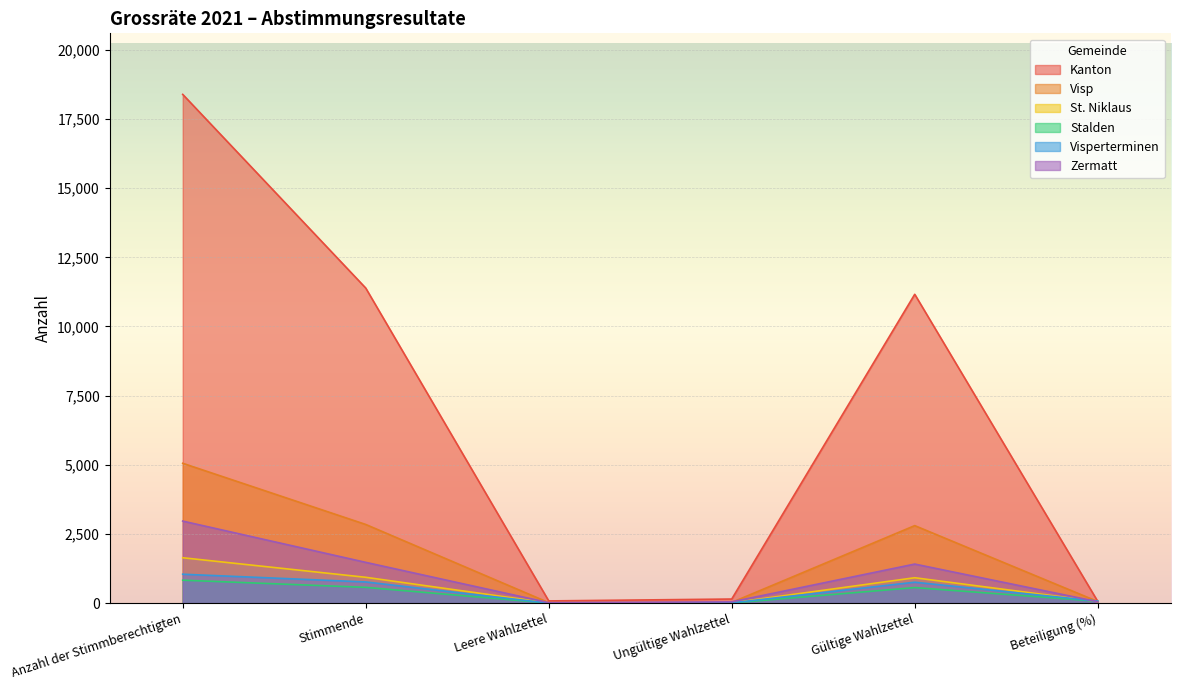

Rank the series at Anzahl der Stimmberechtigten from highest to lowest value.

Kanton, Visp, Zermatt, St. Niklaus, Visperterminen, Stalden